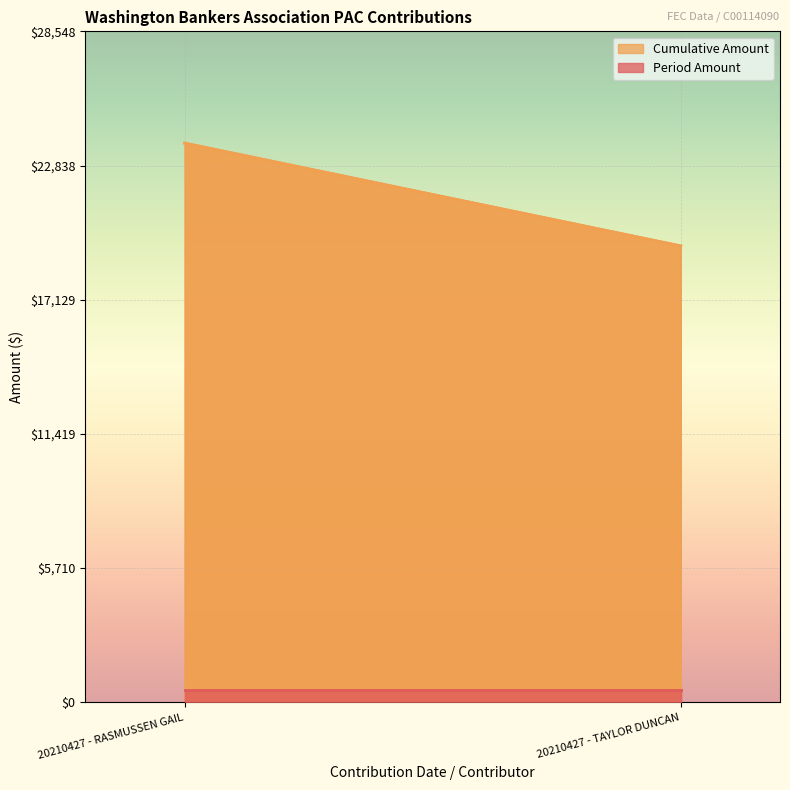

True or false: Period Amount has a value of 500.0 at 20210427 - RASMUSSEN GAIL.

True